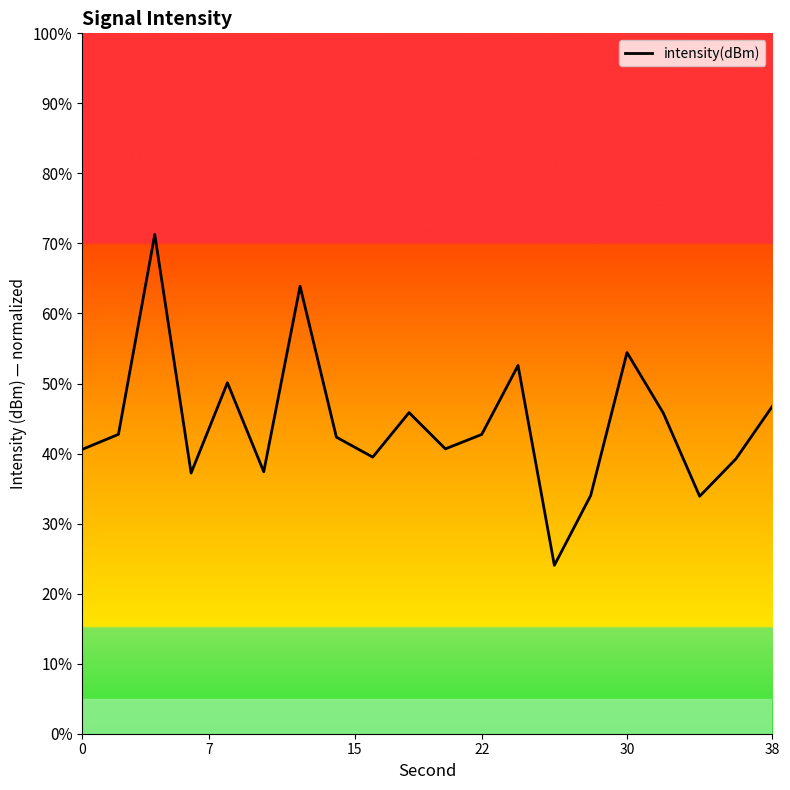

What is the smallest value displayed?

24.0